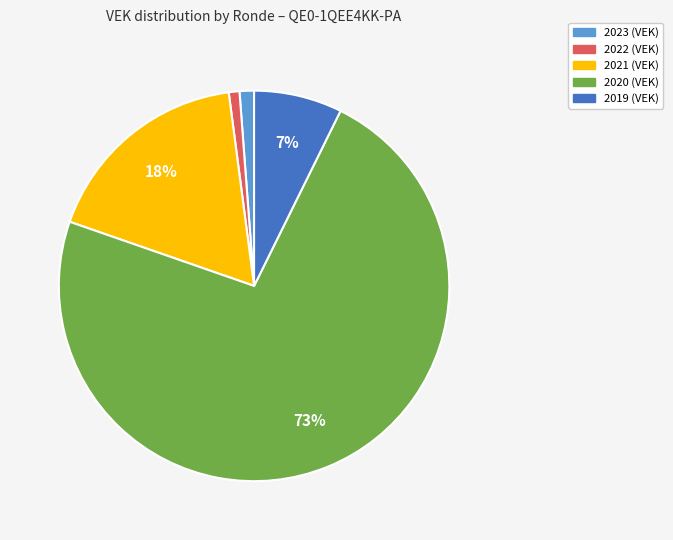

Count the number of slices in the pie.

5